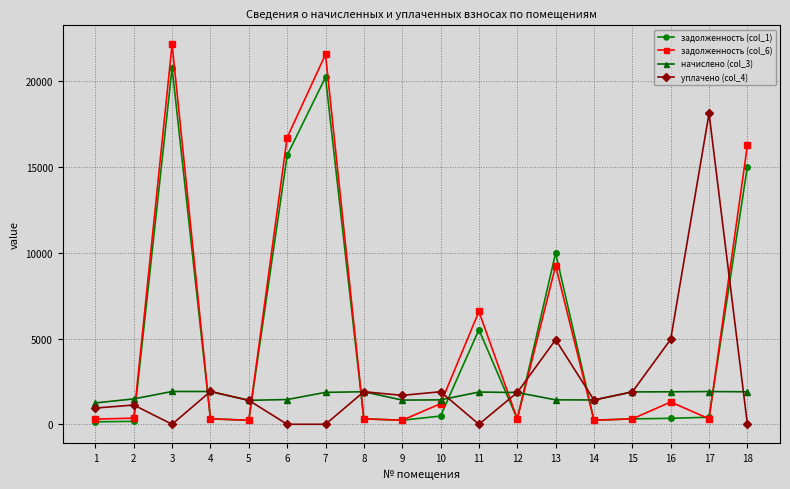

The value of уплачено (col_4) at 17 is 24027.0. True or false?

False